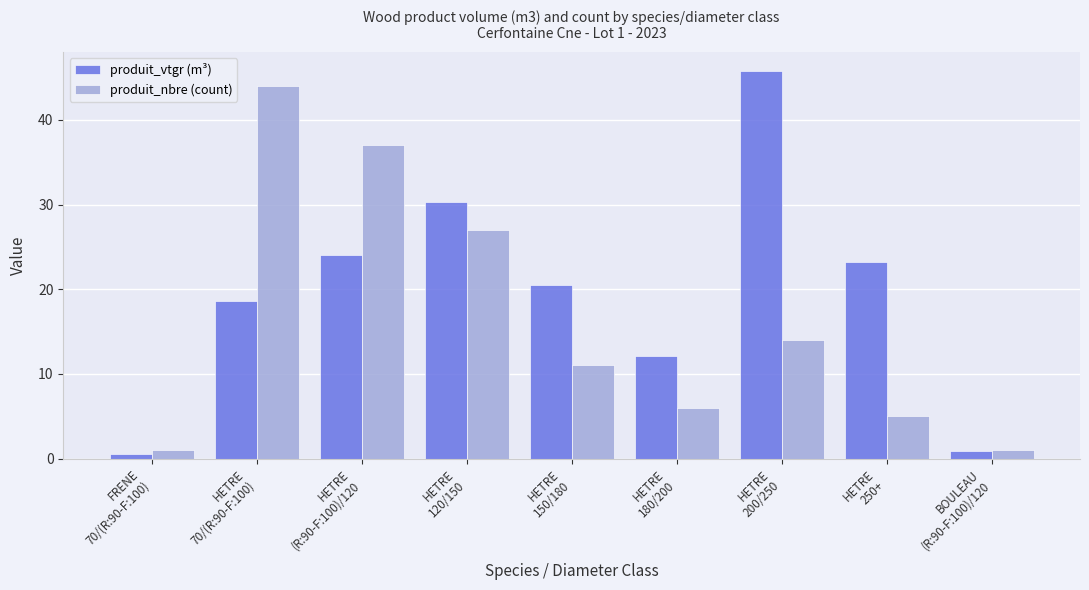

Reading left to right, list all the values displayed in this chart.

produit_vtgr (m³): 0.6	18.6	24.1	30.3	20.5	12.1	45.8	23.2	0.9
produit_nbre (count): 1.0	44.0	37.0	27.0	11.0	6.0	14.0	5.0	1.0